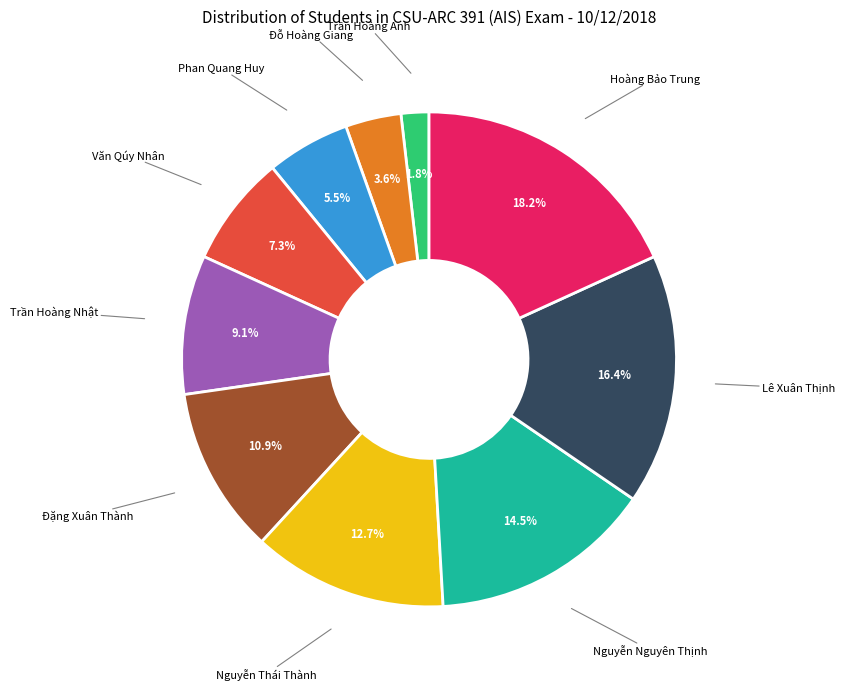

Does any single category account for the majority?

No